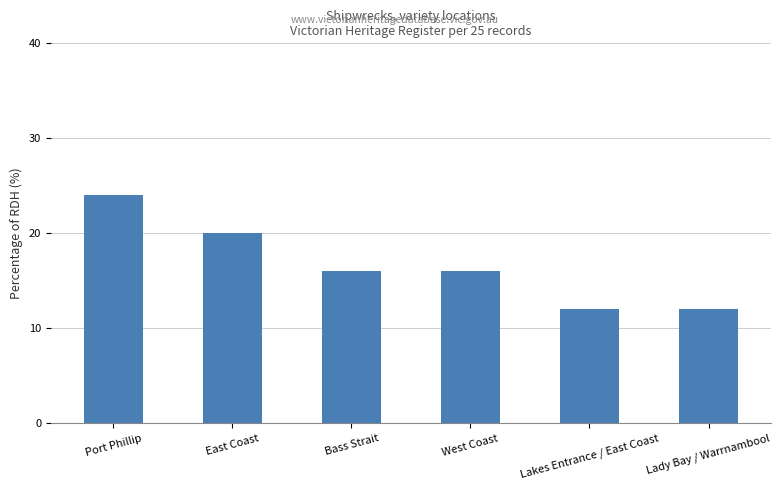

What is the change in value from Bass Strait to Lakes Entrance / East Coast?

-4